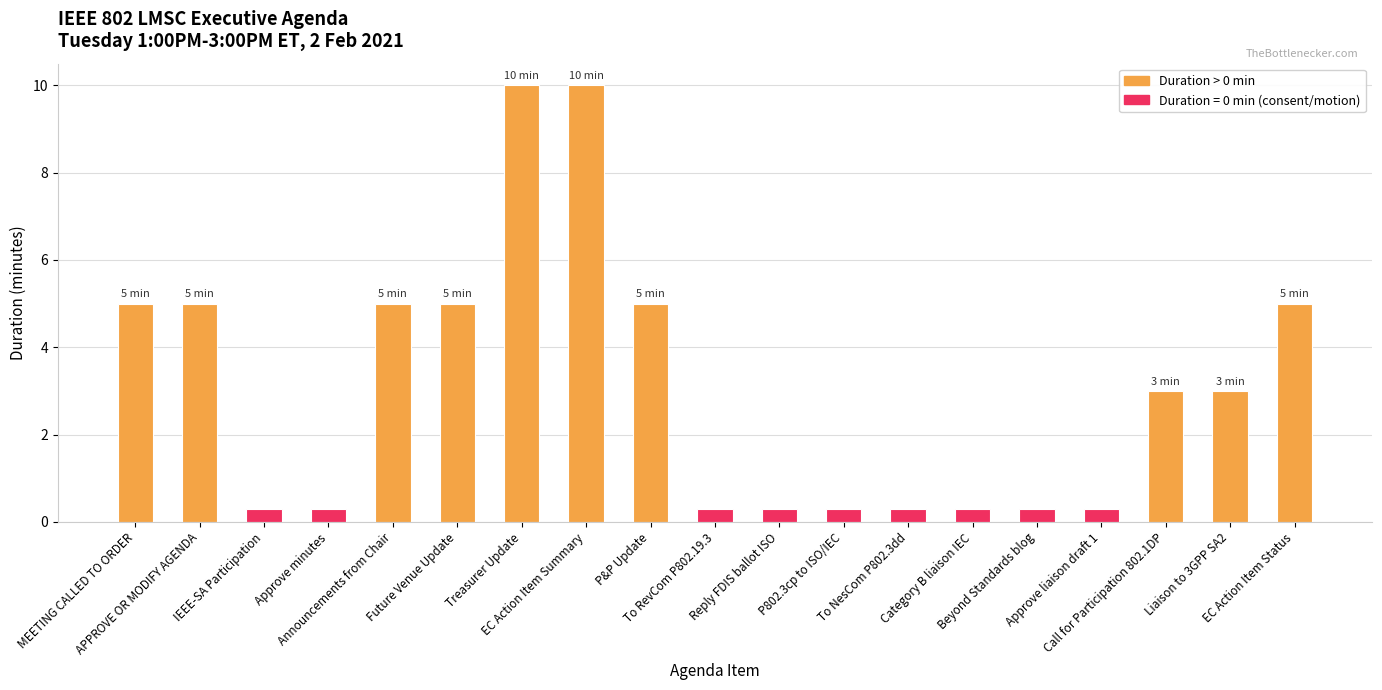

What is the difference between the values at Future Venue Update and EC Action Item Summary?

5